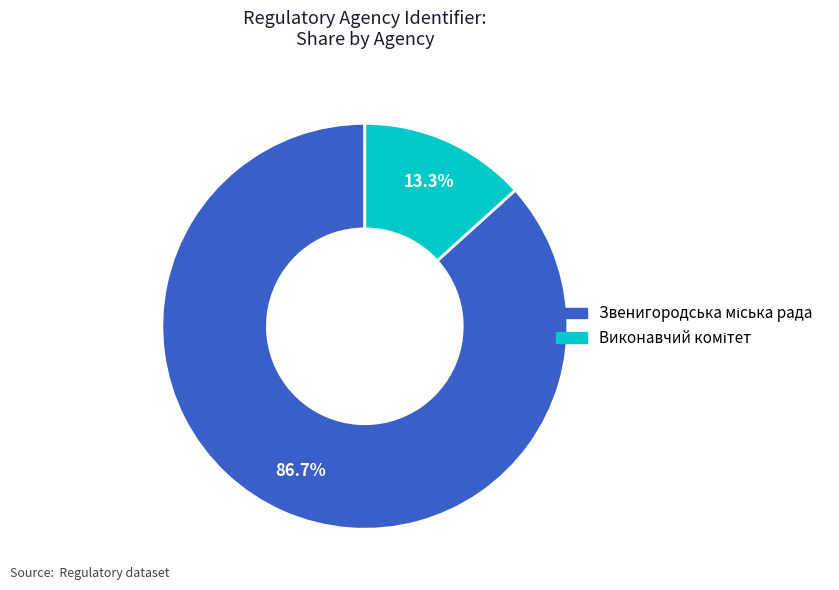

Does any single category account for the majority?

Yes